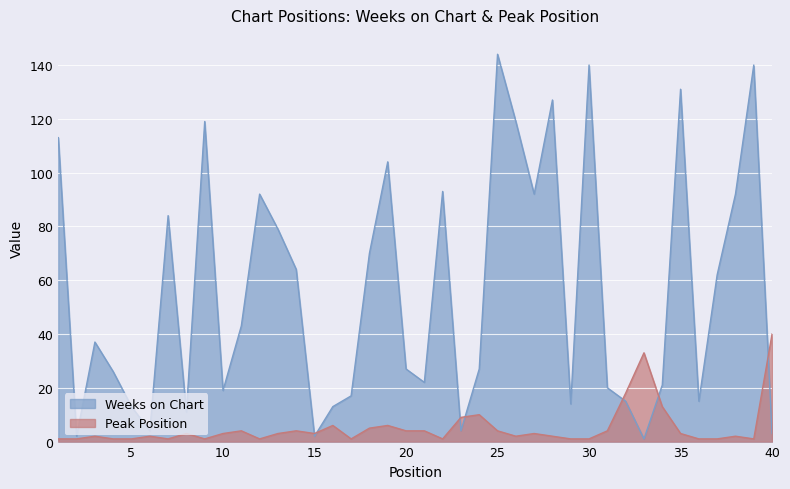

At which label is Peak Position closest to 20?

32